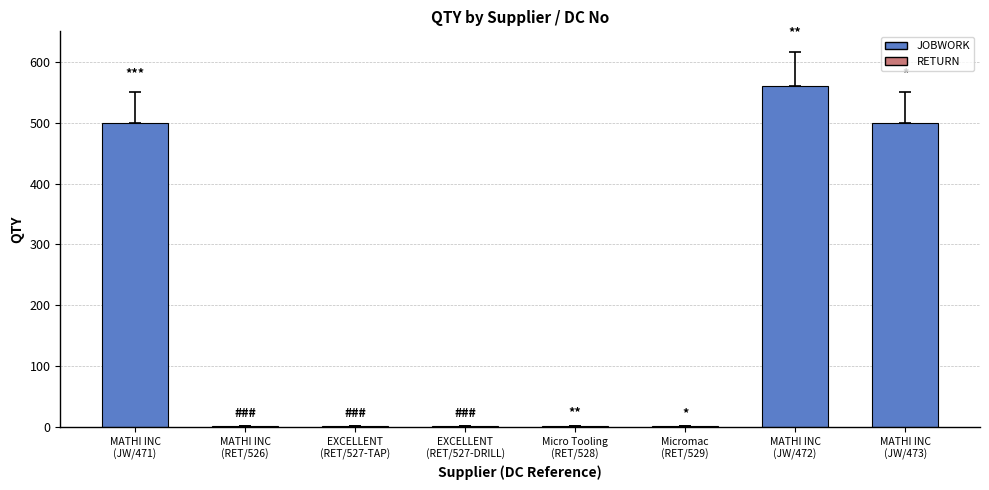

What is the average value?

196